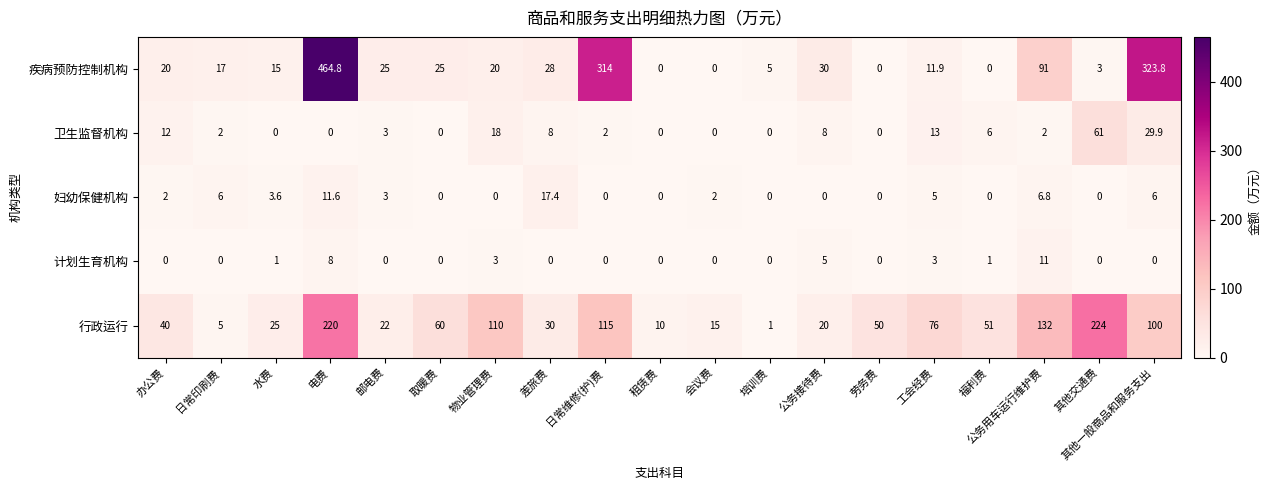

What is the total value across all series at 其他交通费?

288.0